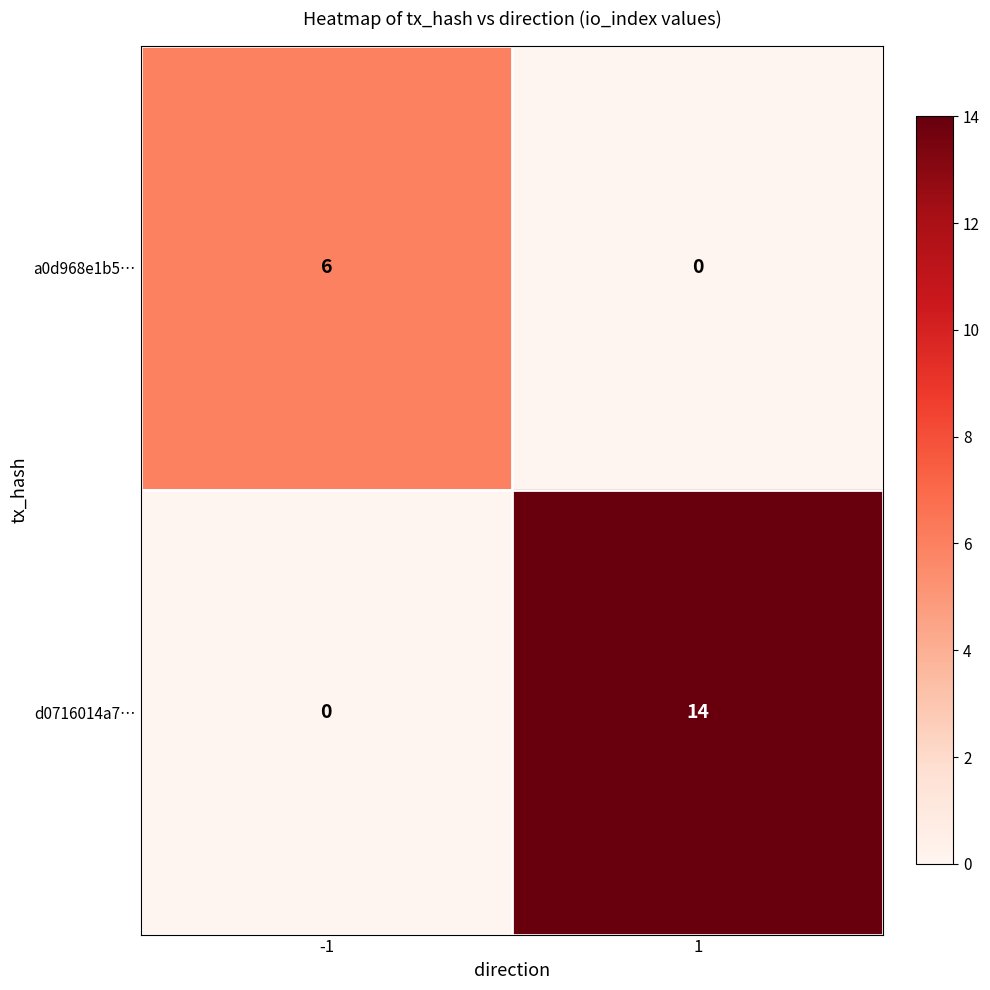

What is the average value of the a0d968e1b5… series?

3